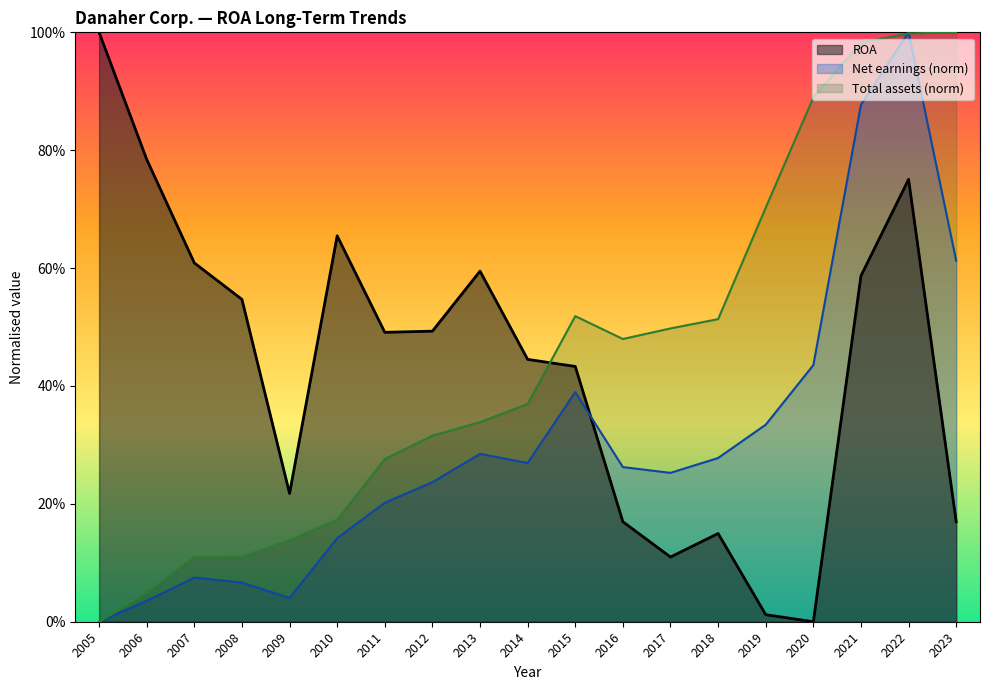

What is the sum of all ROA values?

8.2